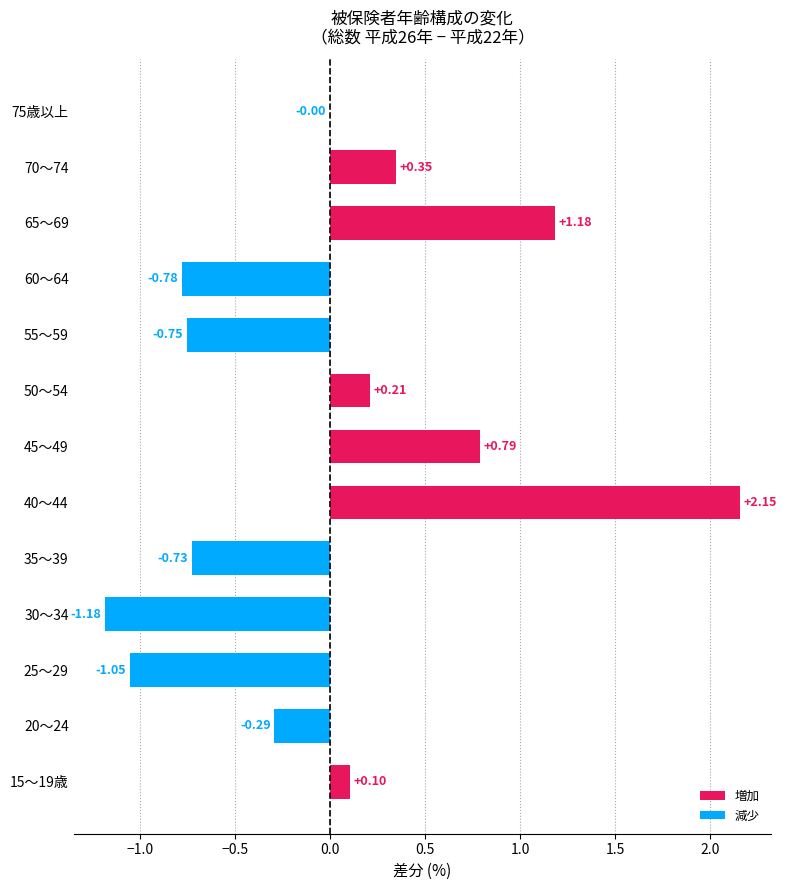

What is the change in value from 55～59 to 65～69?

+1.9